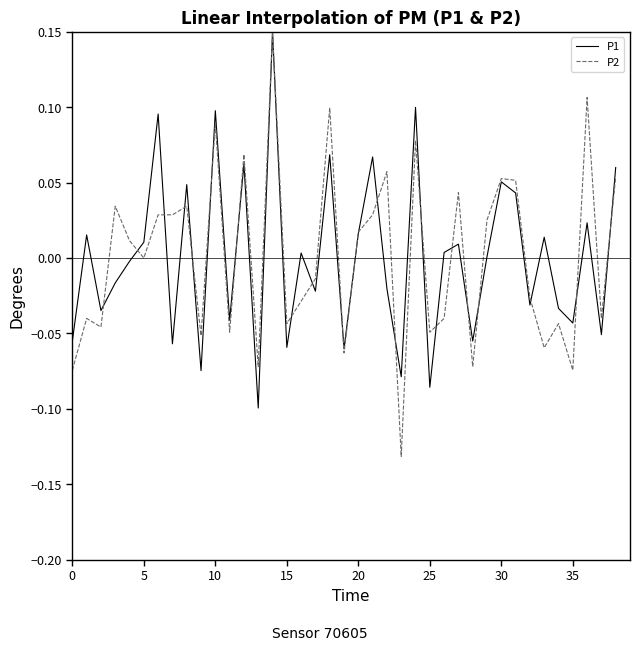

Which series has the largest range (max minus min)?

P2